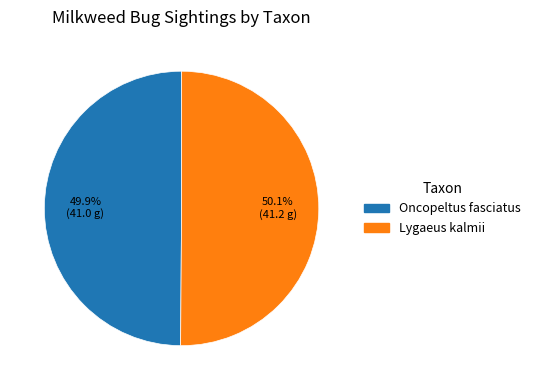

Is there a majority slice in this chart?

Yes